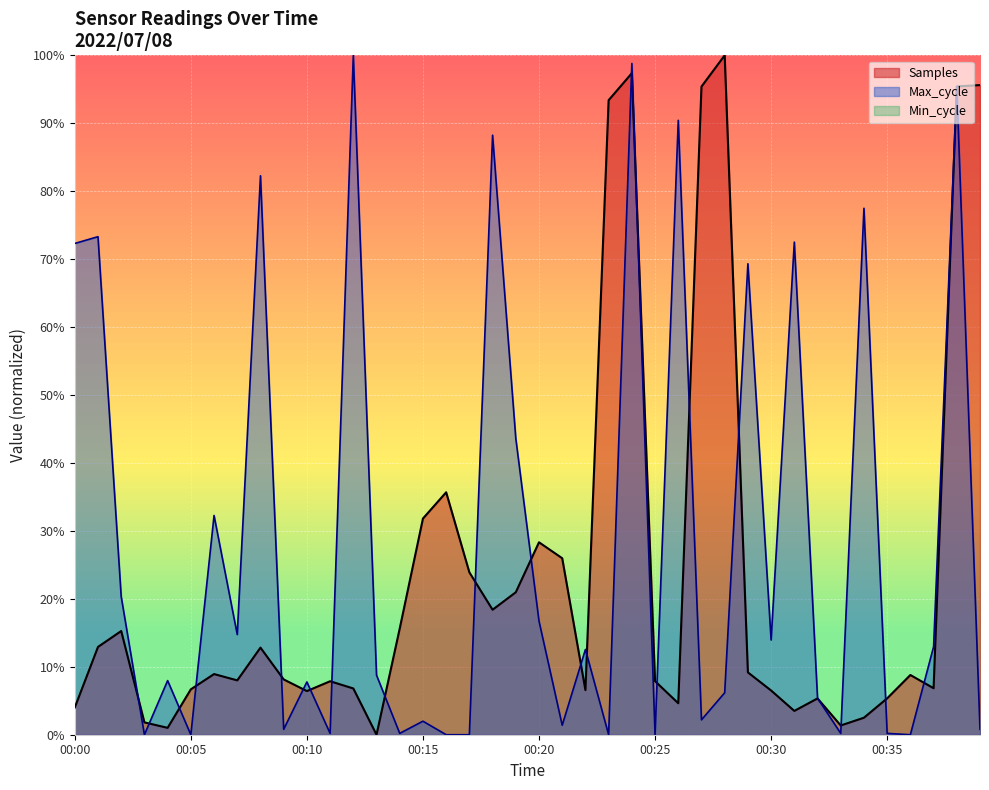

What is the maximum value for Max_cycle?

100.0